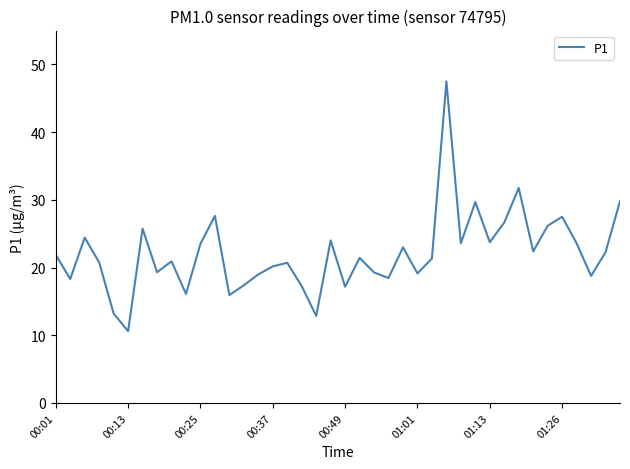

What is the difference between the maximum and minimum values?

36.9